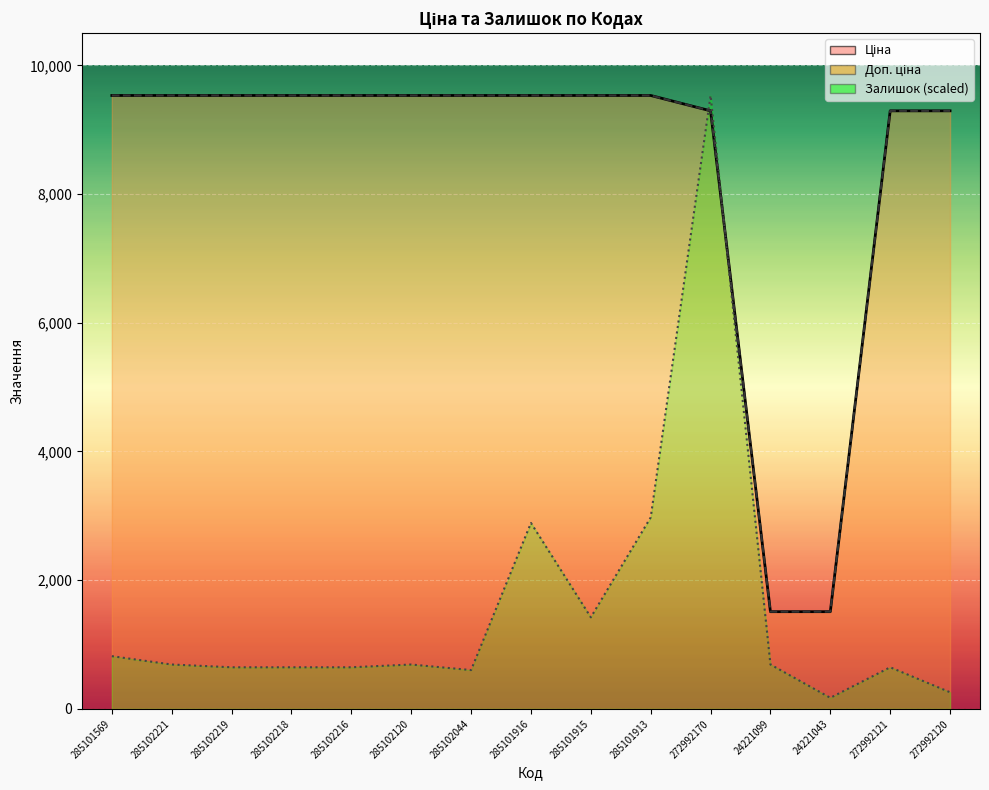

What is the label of the 15th point from the left?

272992120